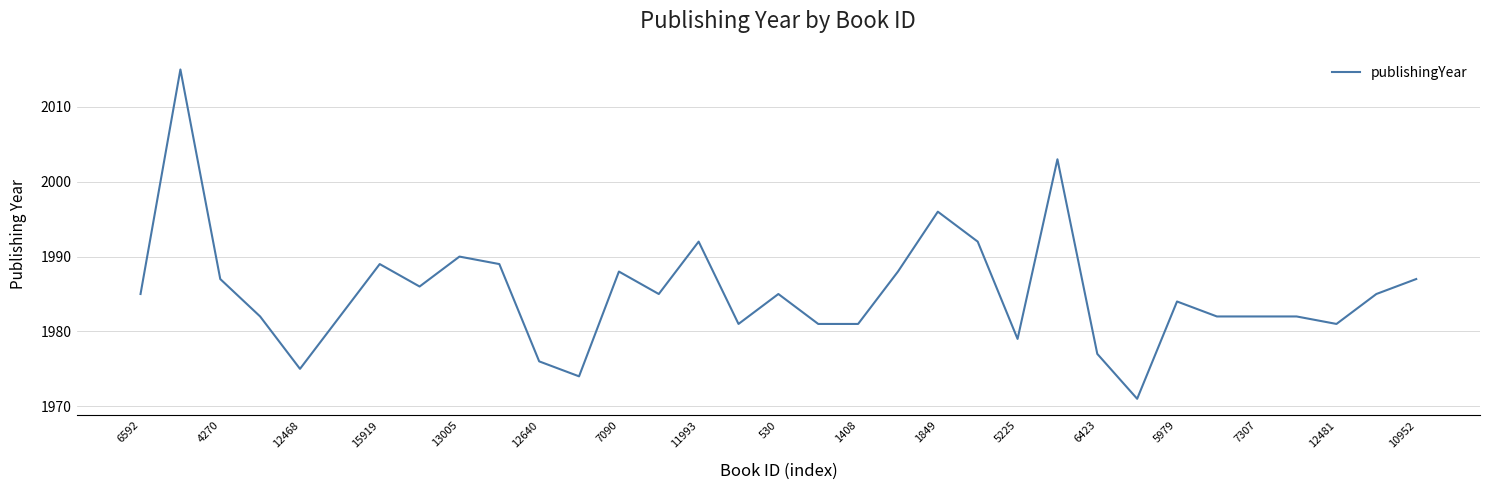

What is the difference between the maximum and minimum values?

44